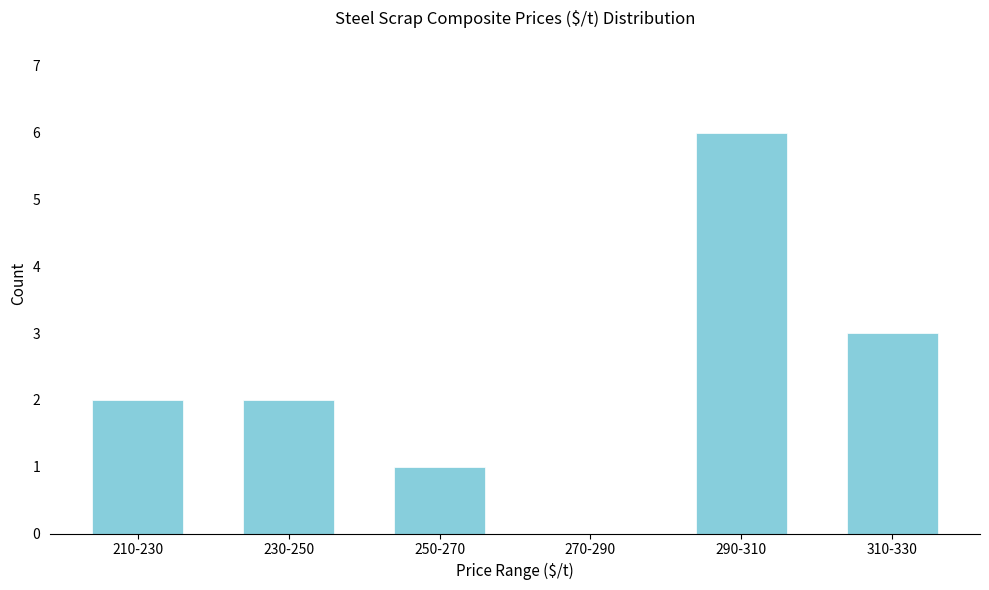

Reading left to right, what are all the values shown in this chart?

210-230=2	230-250=2	250-270=1	270-290=0	290-310=6	310-330=3